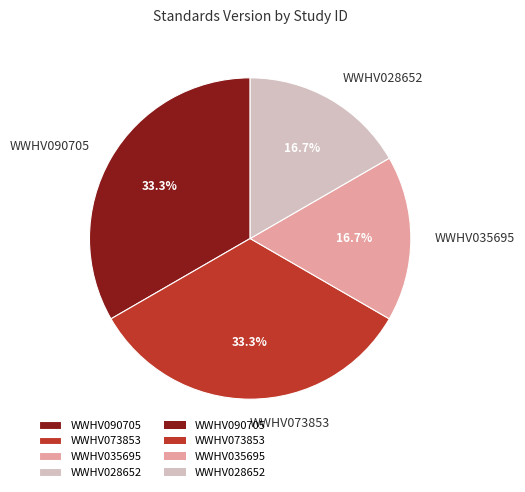

What percentage is NOT represented by WWHV090705?

66.7%